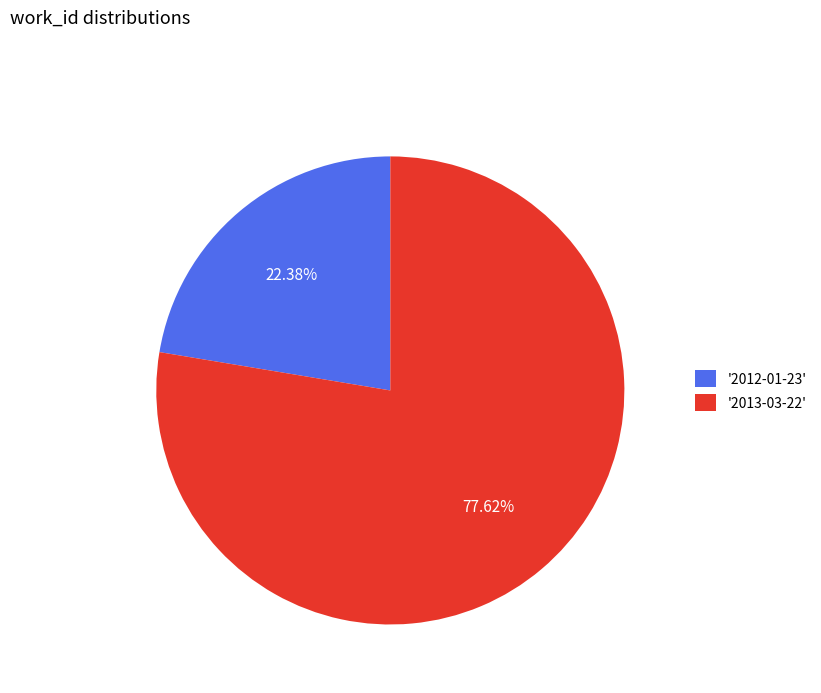

How many slices are in this pie chart?

2